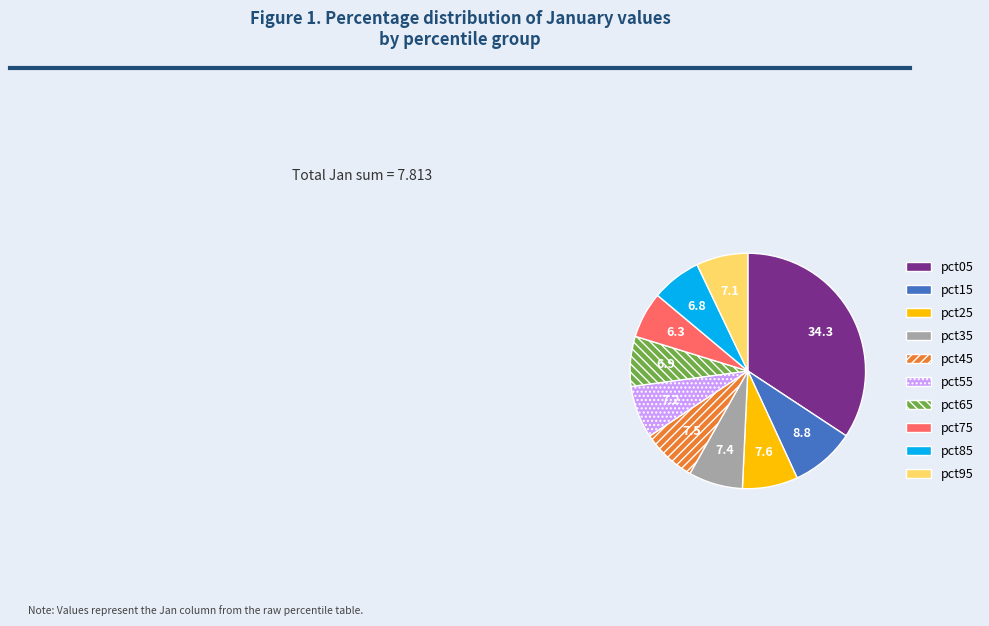

Does any single category account for the majority?

No